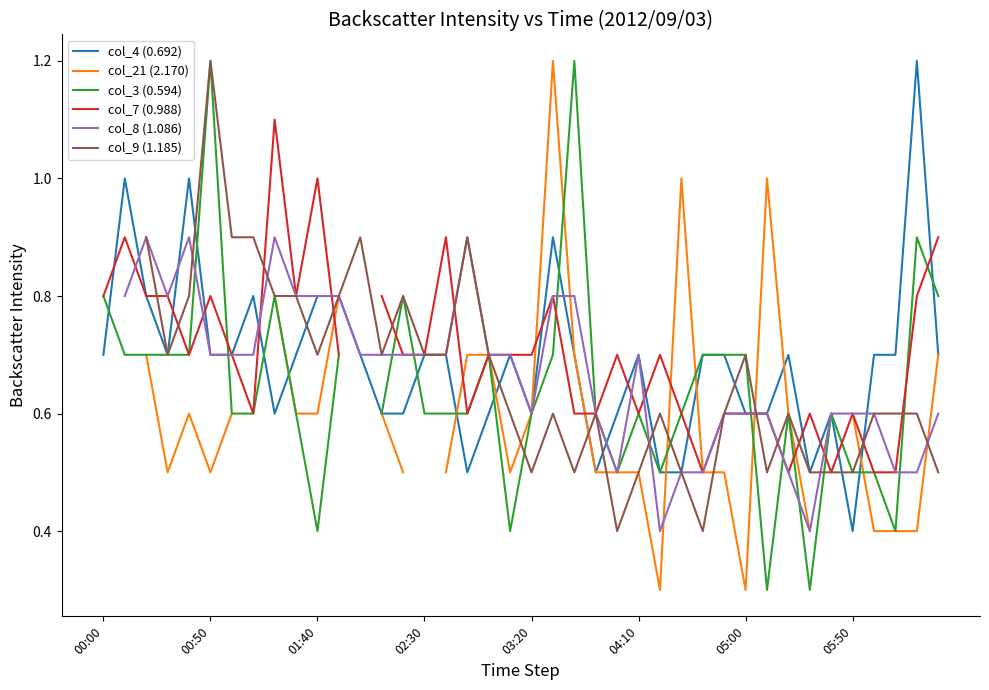

What is the total value across all series at 27?

3.7